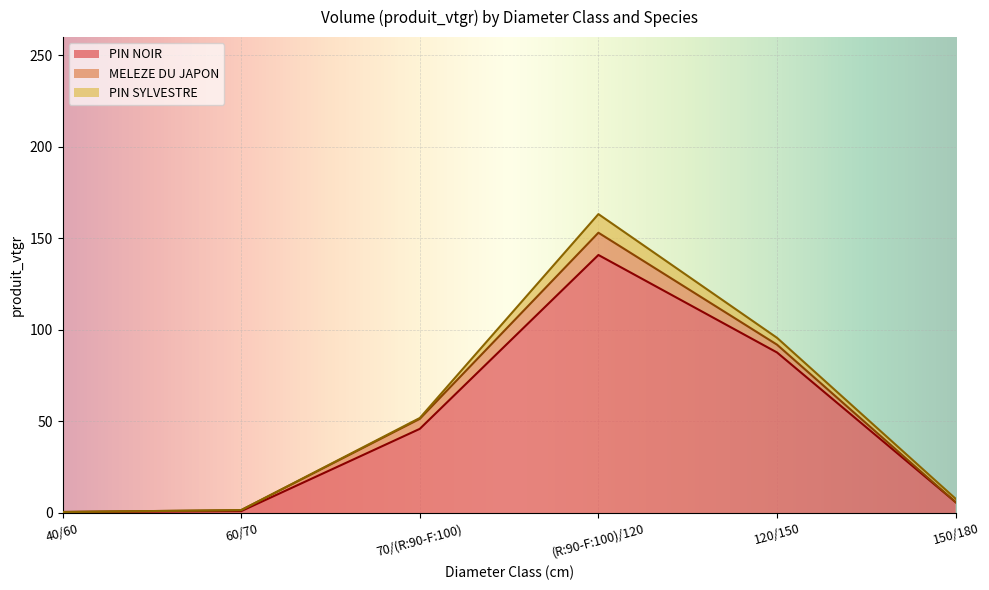

Where does the MELEZE DU JAPON series first go above 4?

70/(R:90-F:100)